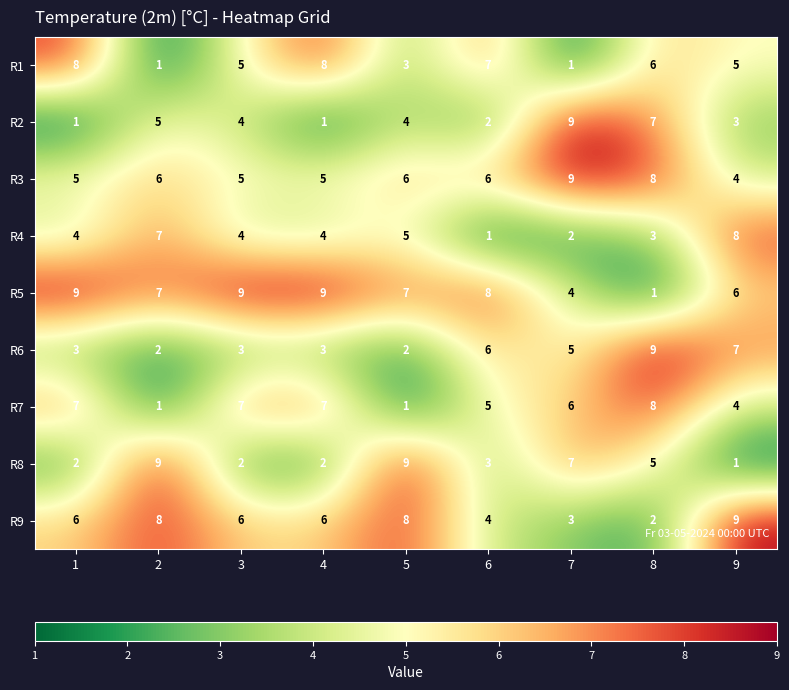

How many values in the R6 series are below 3?

2